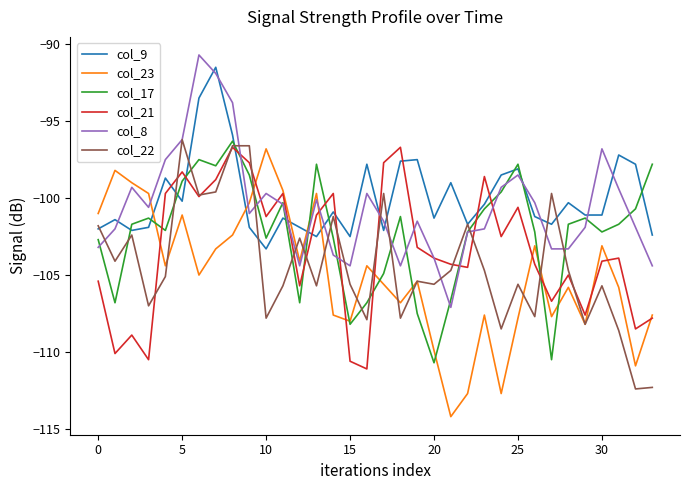

What is the minimum value for col_9?

-103.3